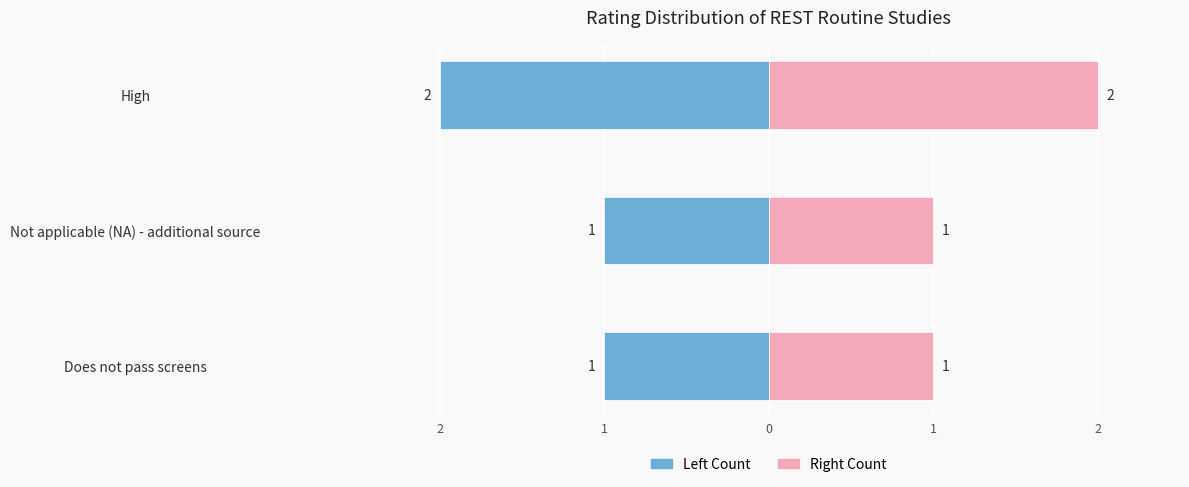

Is the value of Count (Right) at High greater than the value of Count (Left) at Not applicable (NA) - additional source?

Yes